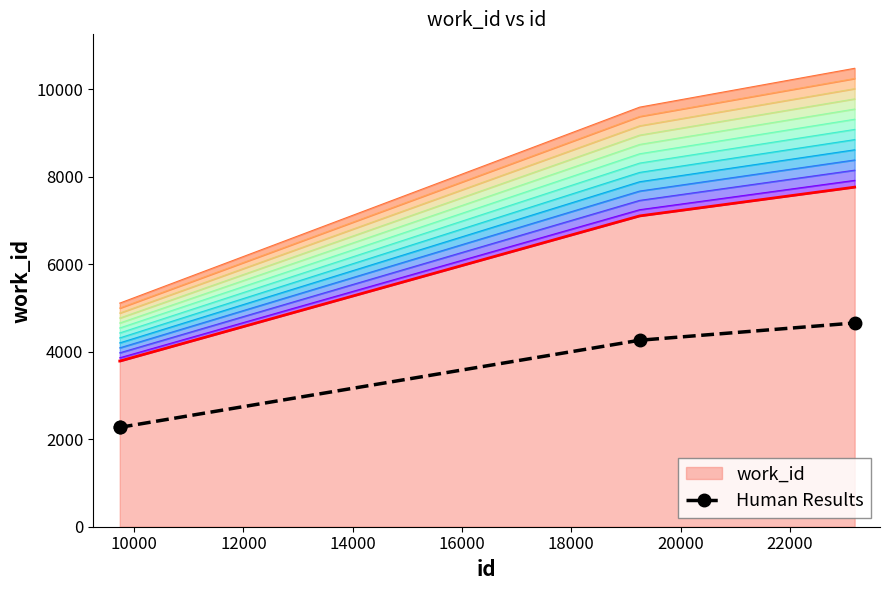

Which has a higher value, 14000 or 8000?

14000